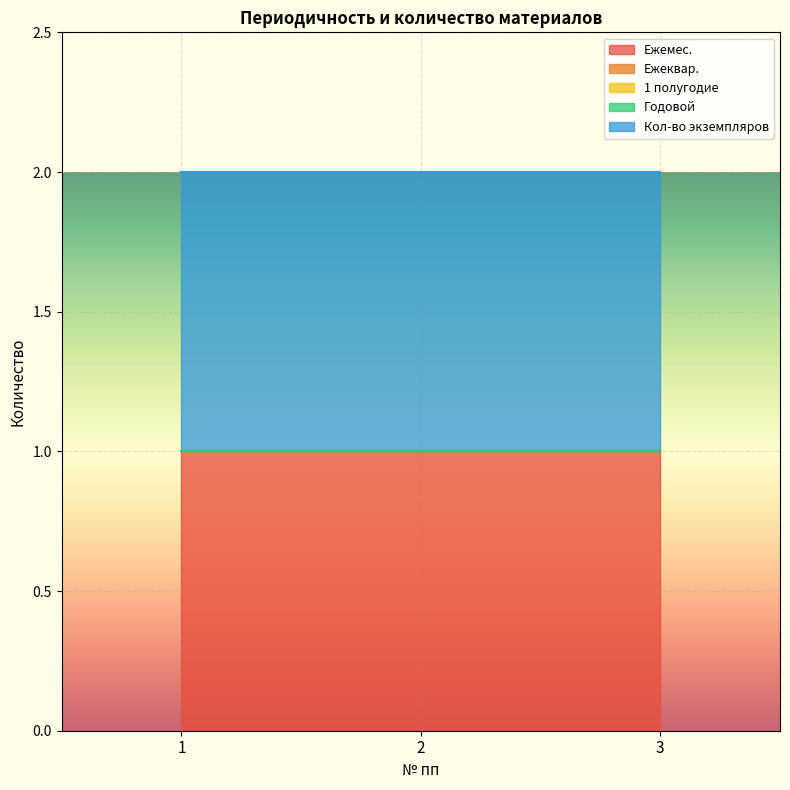

What is the minimum value for Кол-во экземпляров?

1